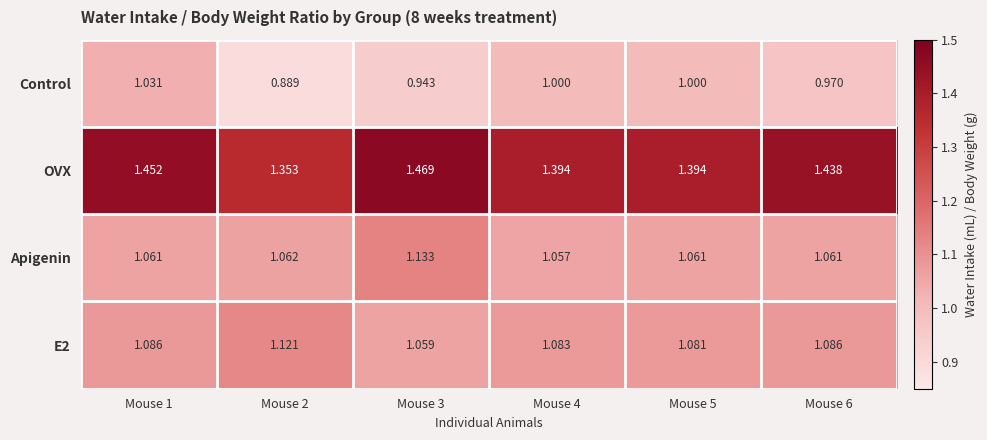

Is the value of OVX at Mouse 3 greater than the value of Control at Mouse 5?

Yes